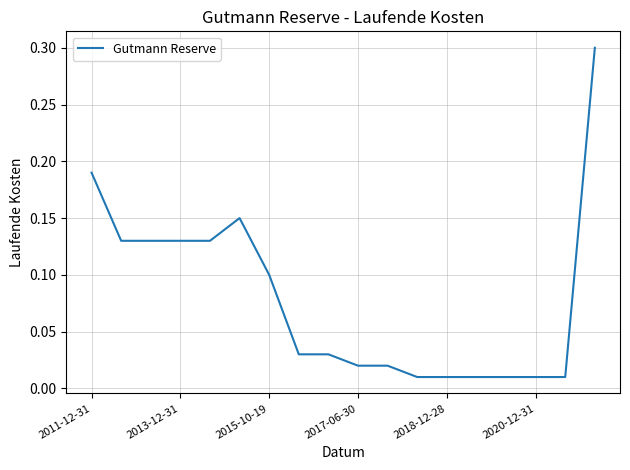

True or false: there are more than 0 points higher than both neighbors.

True